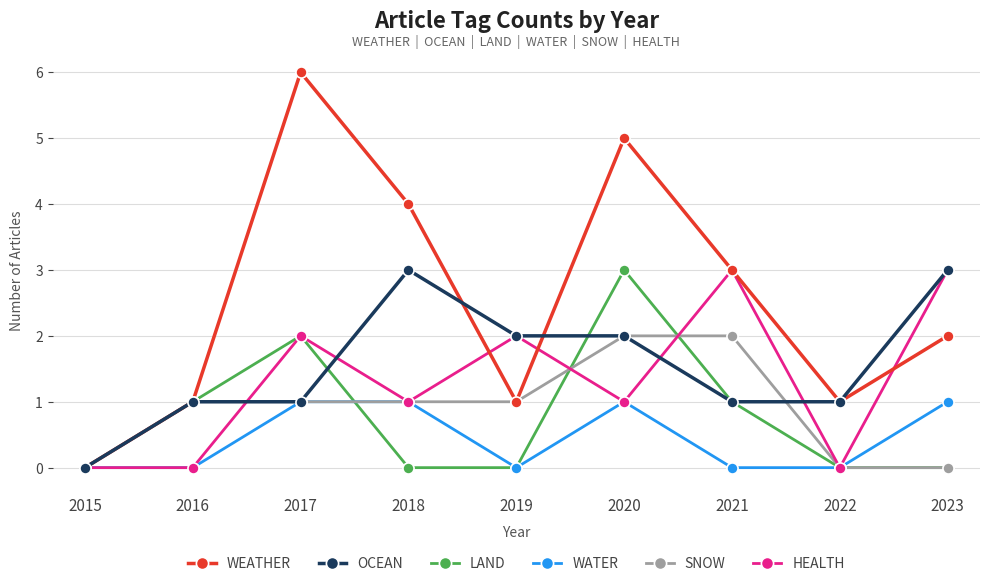

Reading left to right, what are all the values shown in this chart?

WEATHER: 2015=0	2016=1	2017=6	2018=4	2019=1	2020=5	2021=3	2022=1	2023=2
OCEAN: 2015=0	2016=1	2017=1	2018=3	2019=2	2020=2	2021=1	2022=1	2023=3
LAND: 2015=0	2016=1	2017=2	2018=0	2019=0	2020=3	2021=1	2022=0	2023=0
WATER: 2015=0	2016=0	2017=1	2018=1	2019=0	2020=1	2021=0	2022=0	2023=1
SNOW: 2015=0	2016=1	2017=1	2018=1	2019=1	2020=2	2021=2	2022=0	2023=0
HEALTH: 2015=0	2016=0	2017=2	2018=1	2019=2	2020=1	2021=3	2022=0	2023=3